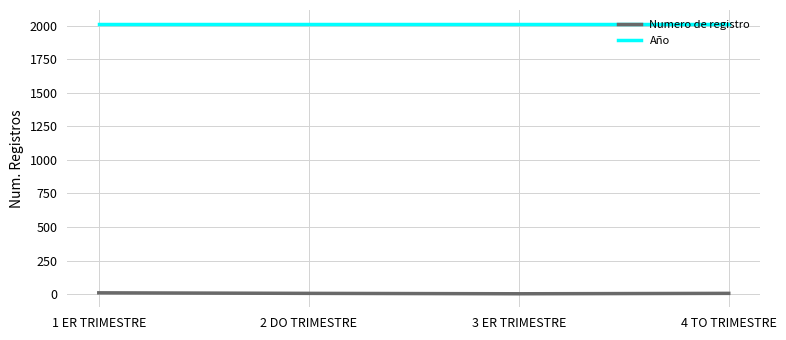

What is the difference between the highest and lowest values at 3 ER TRIMESTRE?

2013